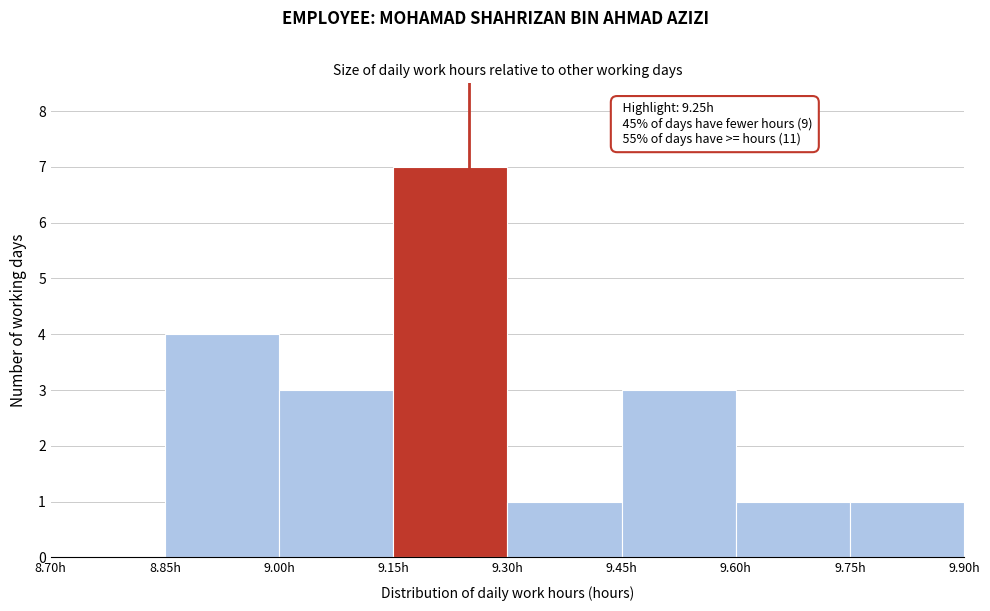

Which range on the x-axis has the tallest bar?

9.15 to 9.30